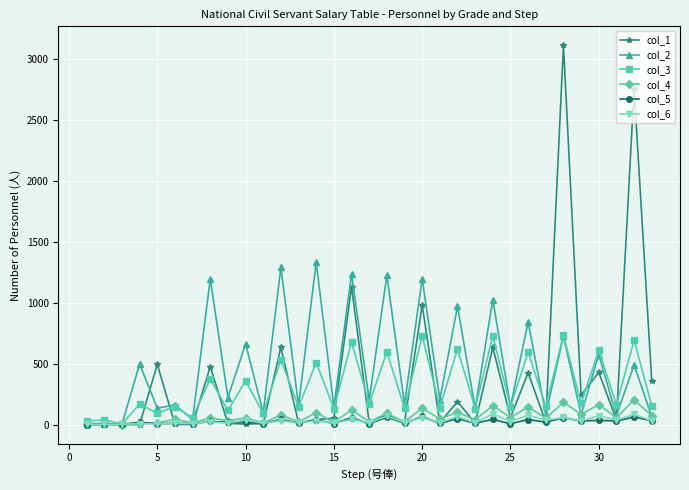

Is this an area chart (filled region under the line)?

No